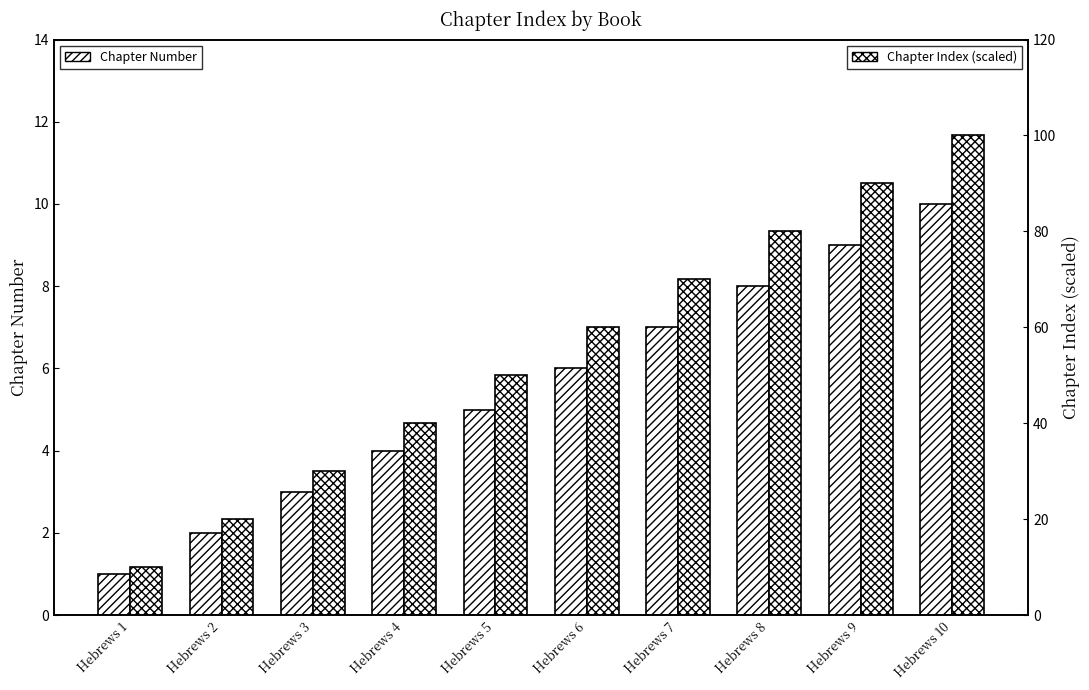

How many bars are there in total?

20